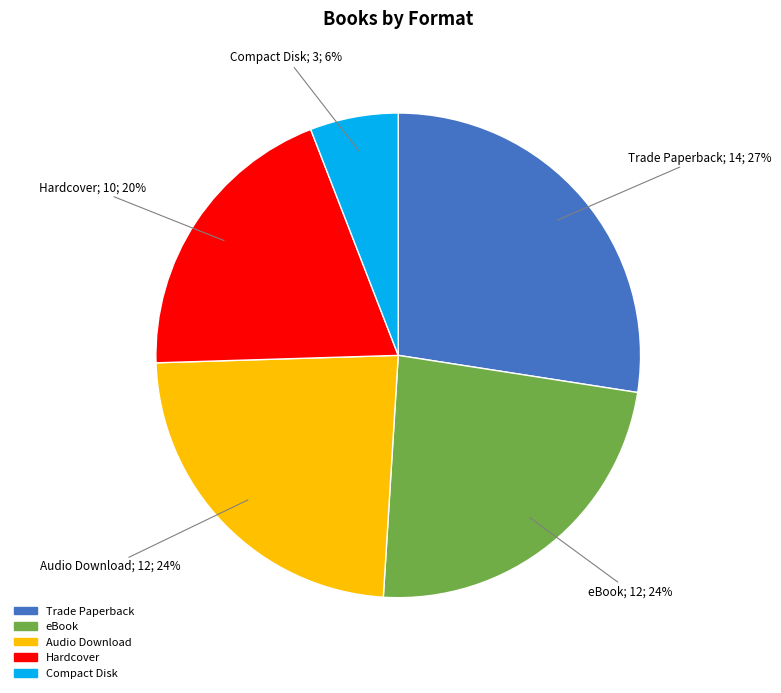

What is the ratio of the value at Audio Download to the value at Hardcover?

1.2